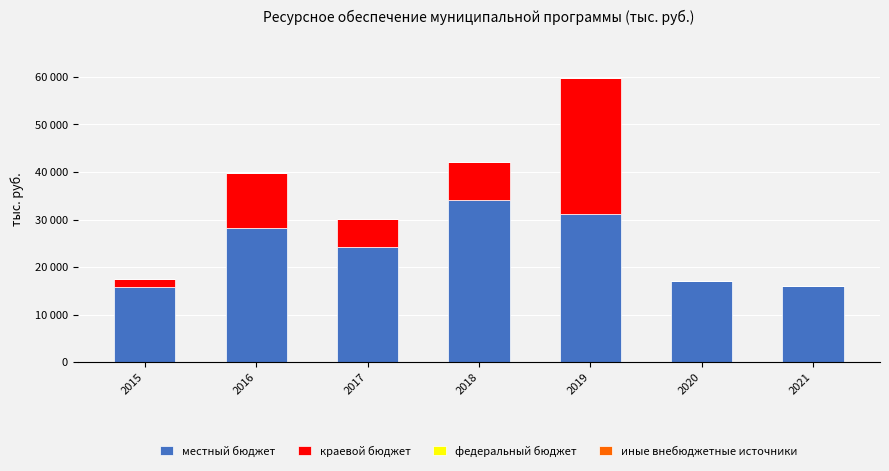

The местный бюджет series shows 17165.7 at 2020. True or false?

True